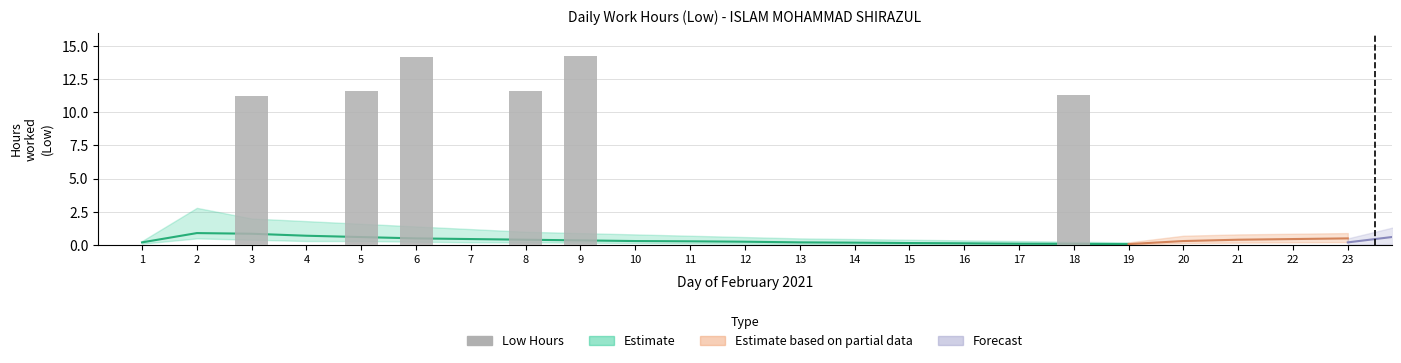

Reading right to left, transcribe all the data shown in this chart.

0.0	0.0	0.0	0.0	0.0	11.3	0.0	0.0	0.0	0.0	0.0	0.0	0.0	0.0	14.2	11.6	0.0	14.2	11.6	0.0	11.2	0.0	0.0